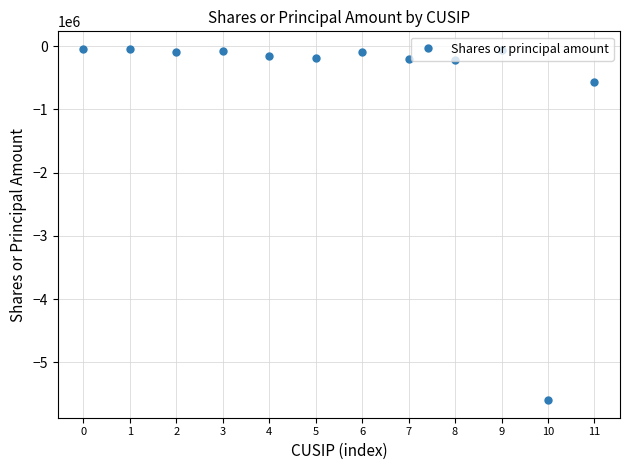

What is the value of the 3rd point from the left?

-100000